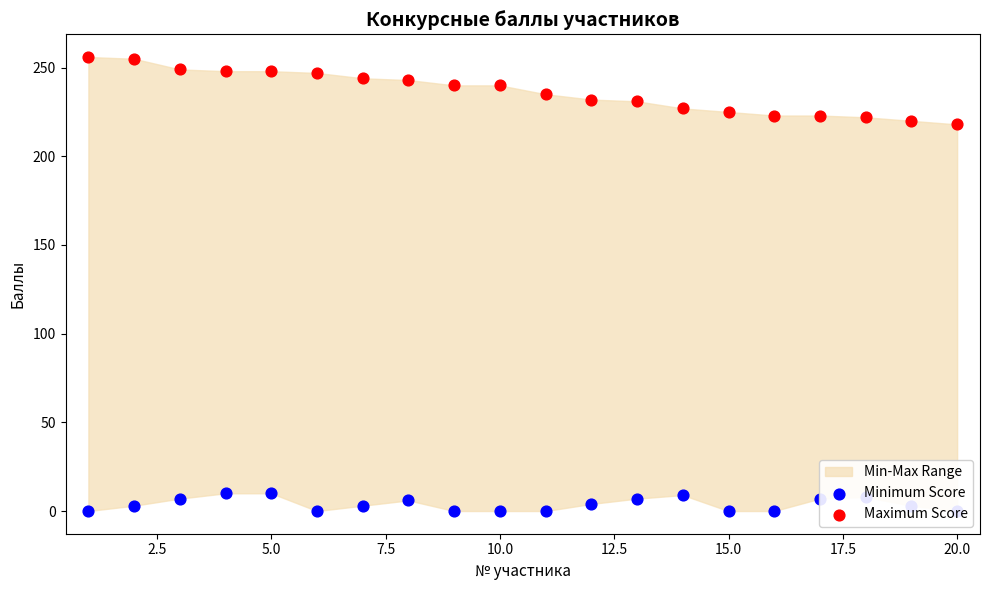

Which series has the largest total across all categories?

Maximum Score